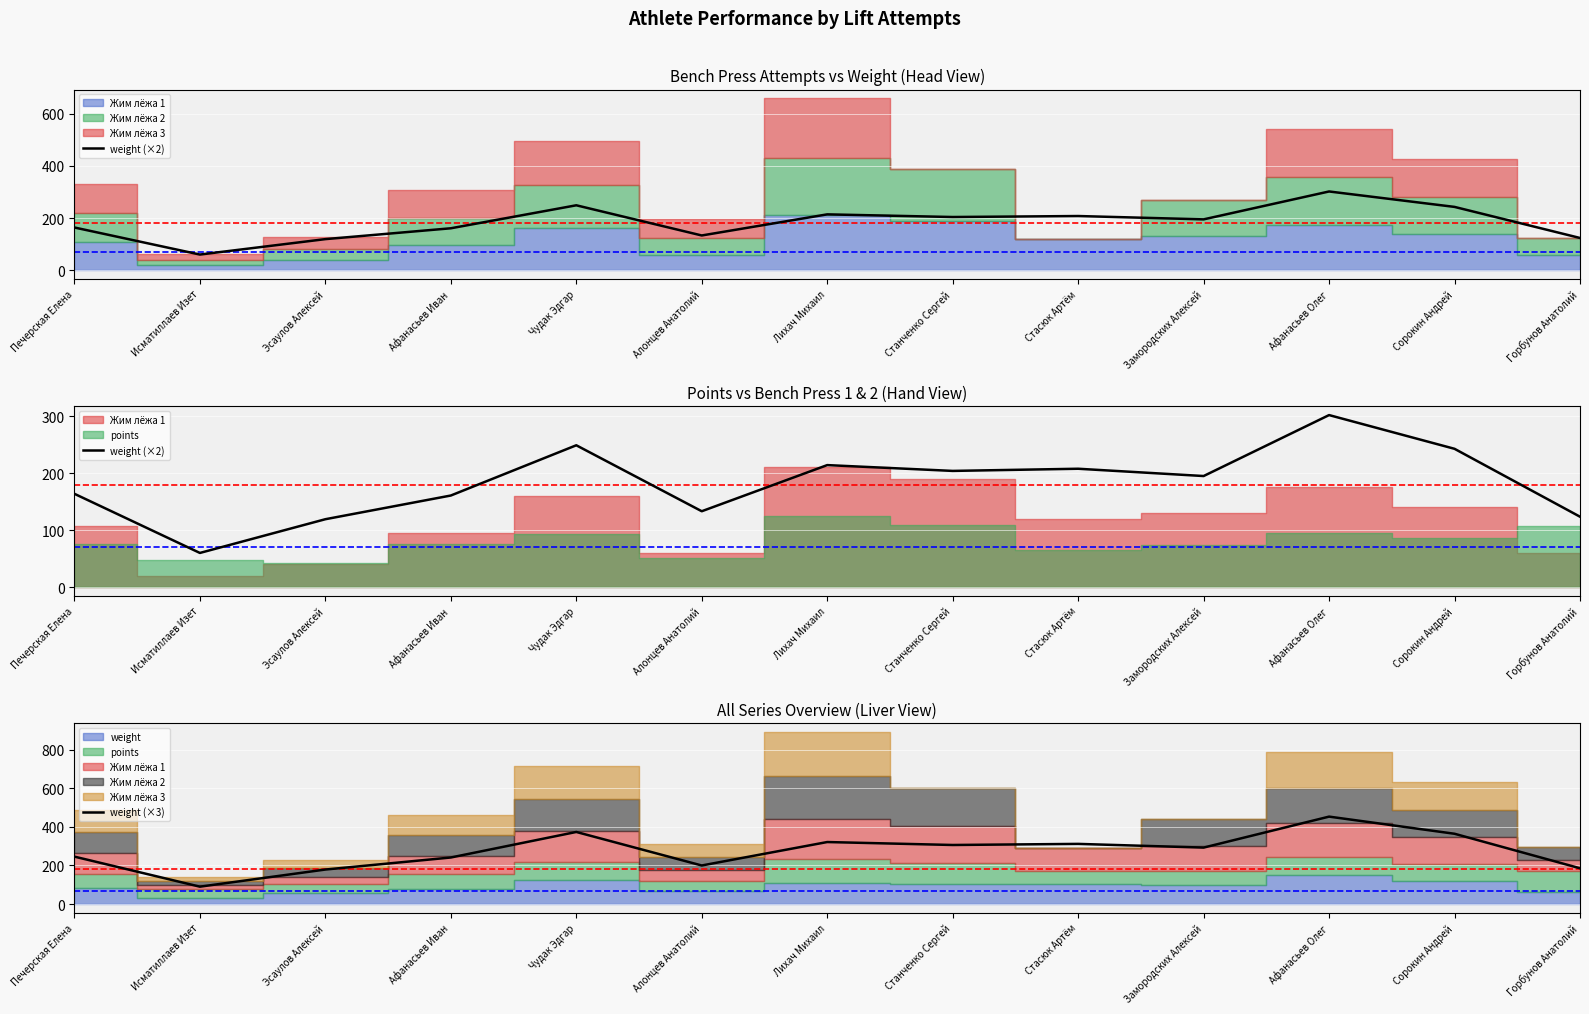

What is the label of the 12th point from the left?

Сорокин Андрей